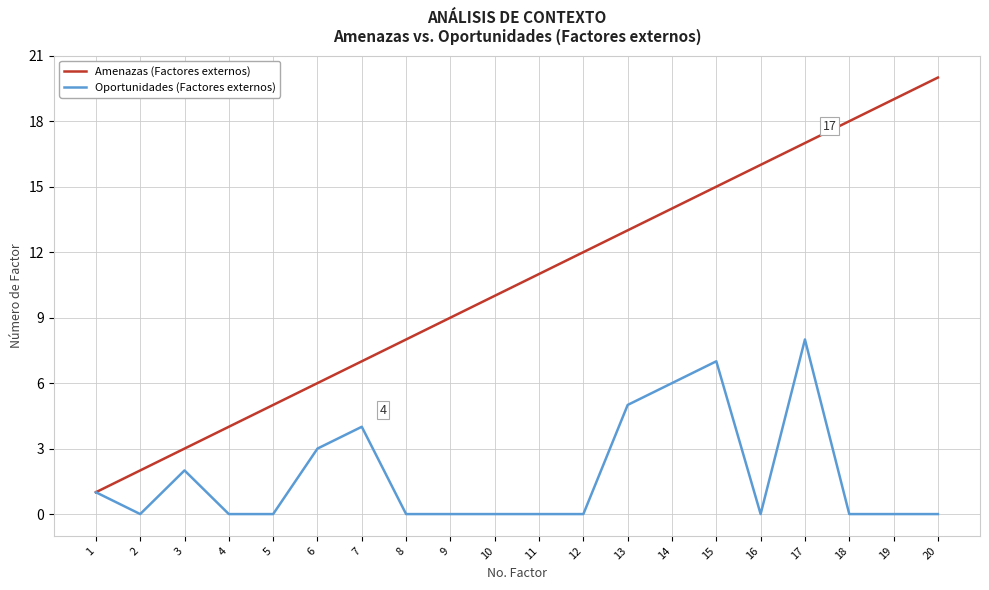

Which series has the widest spread of values?

Amenazas (Factores externos)